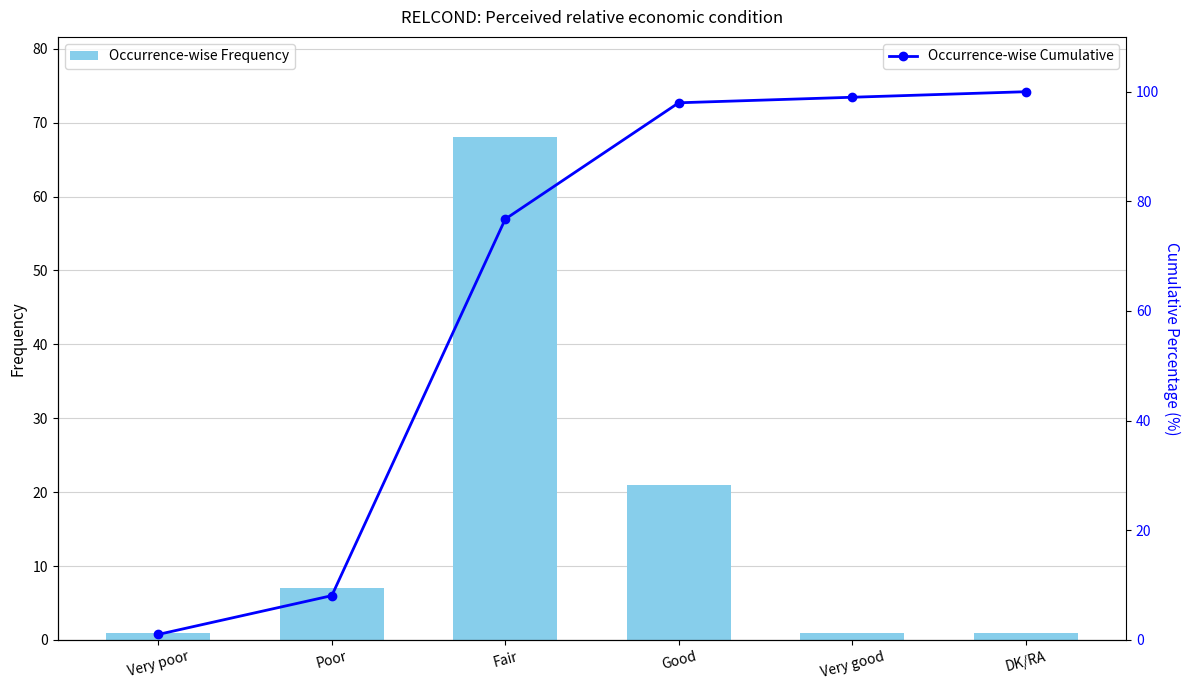

What is the lowest value of the Occurrence-wise Cumulative series?

1.0